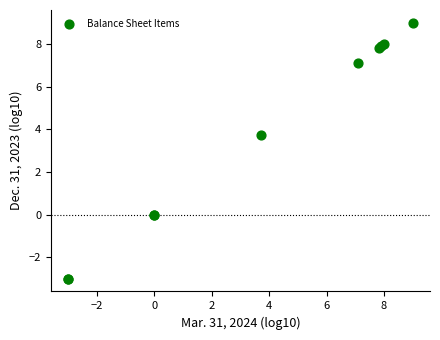

What Y value in the scatter plot is closest to 3?

3.7